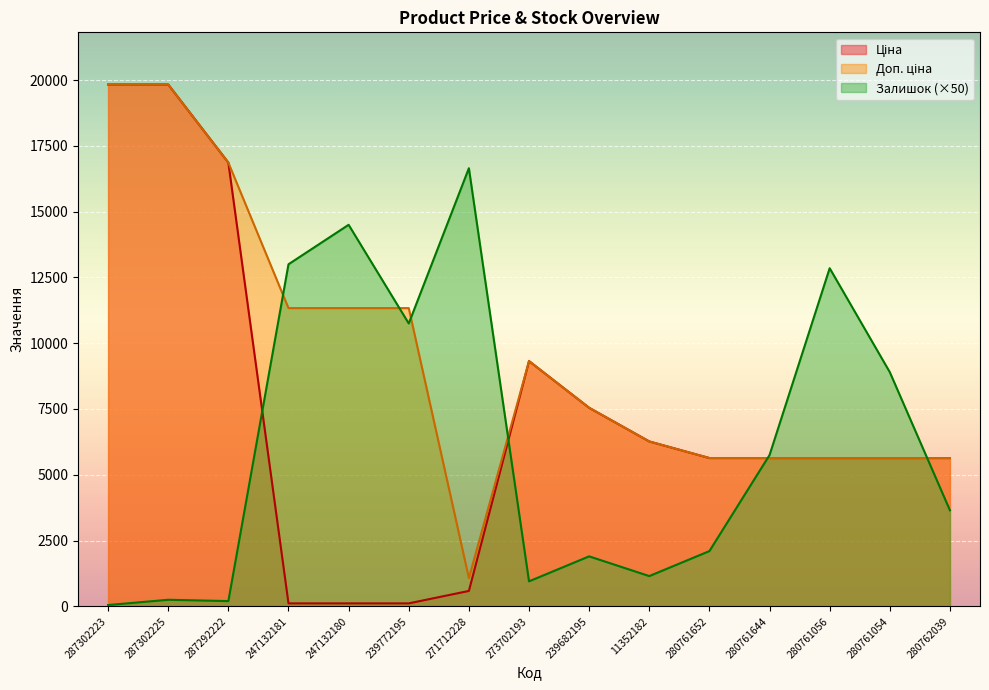

True or false: Ціна has a value of 187.3 at 247132180.

False